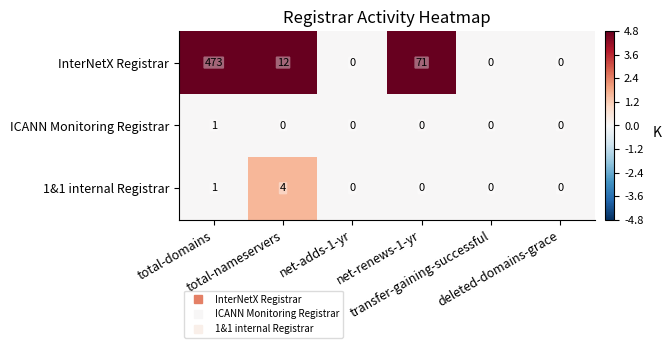

What is the average value of the InterNetX Registrar series?

93